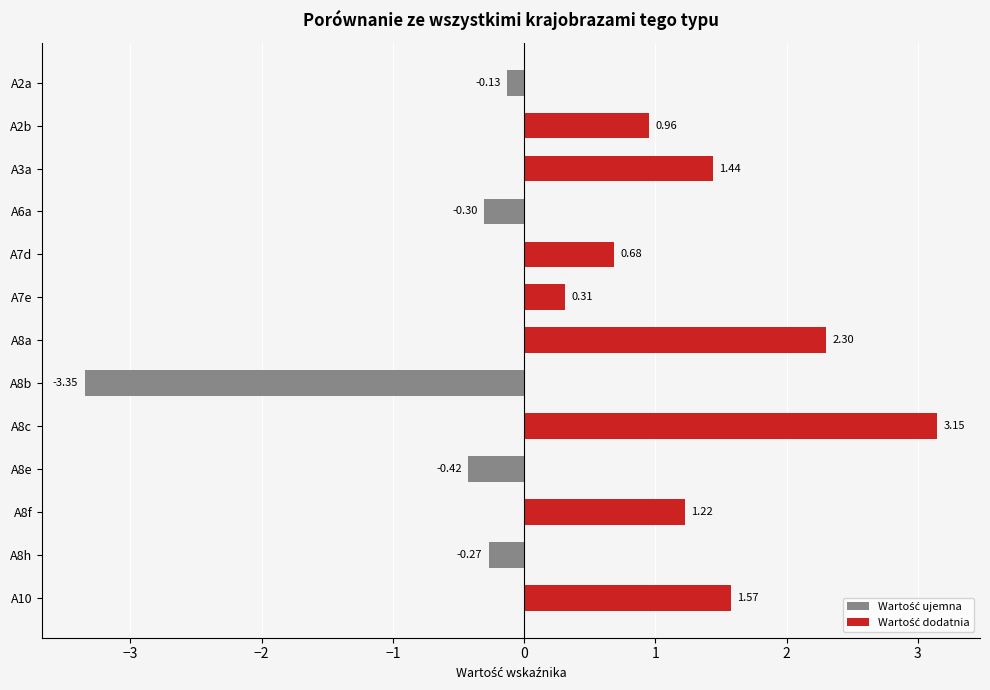

Which has a higher value, A8h or A8b?

A8h